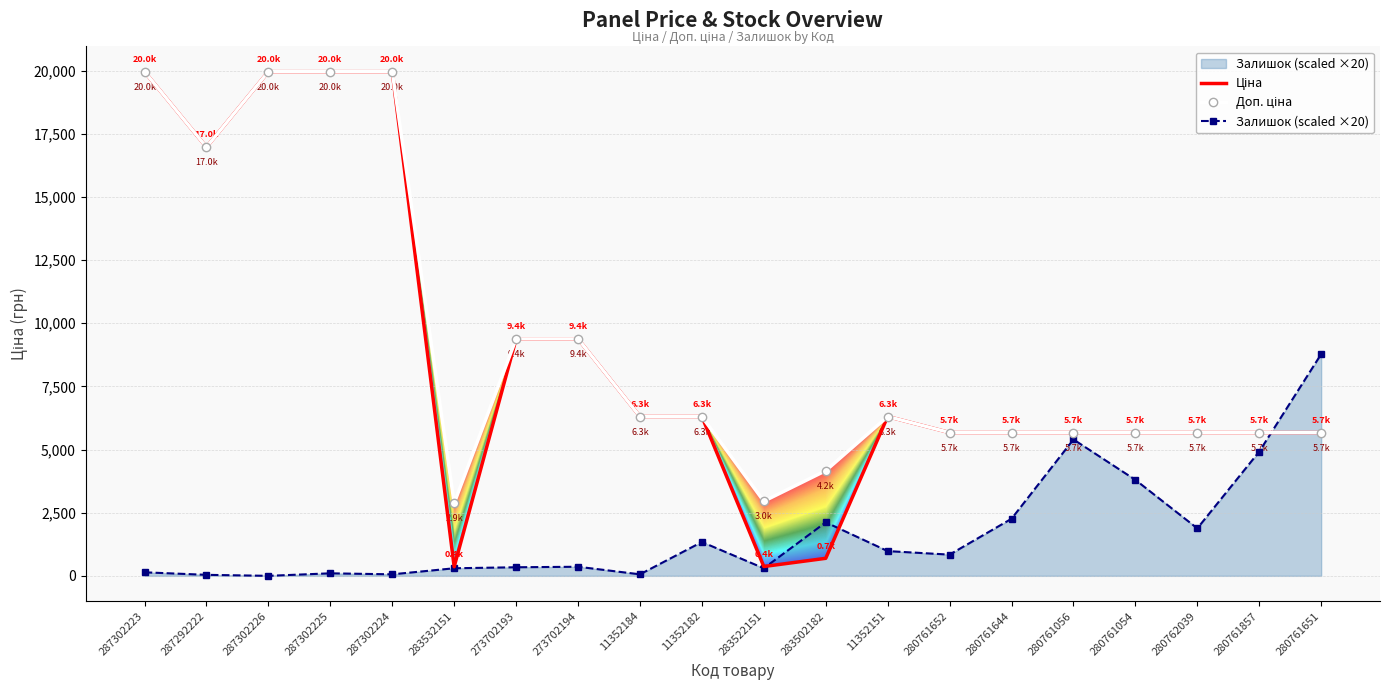

What is the sum of the Доп. ціна values at 287302226 and 280761054?

25638.0